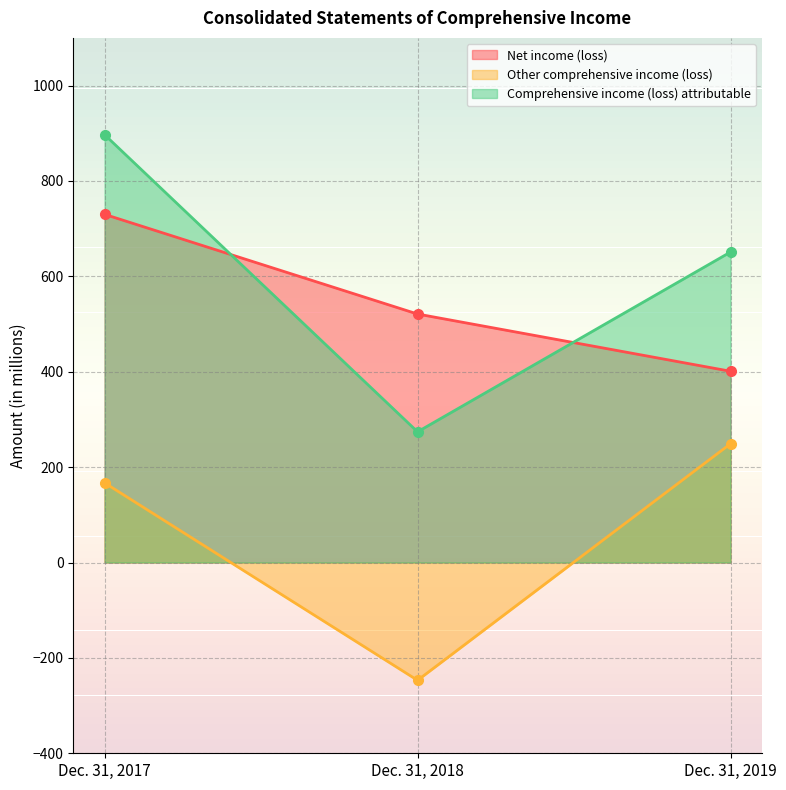

What is the average value of the Comprehensive income (loss) attributable series?

607